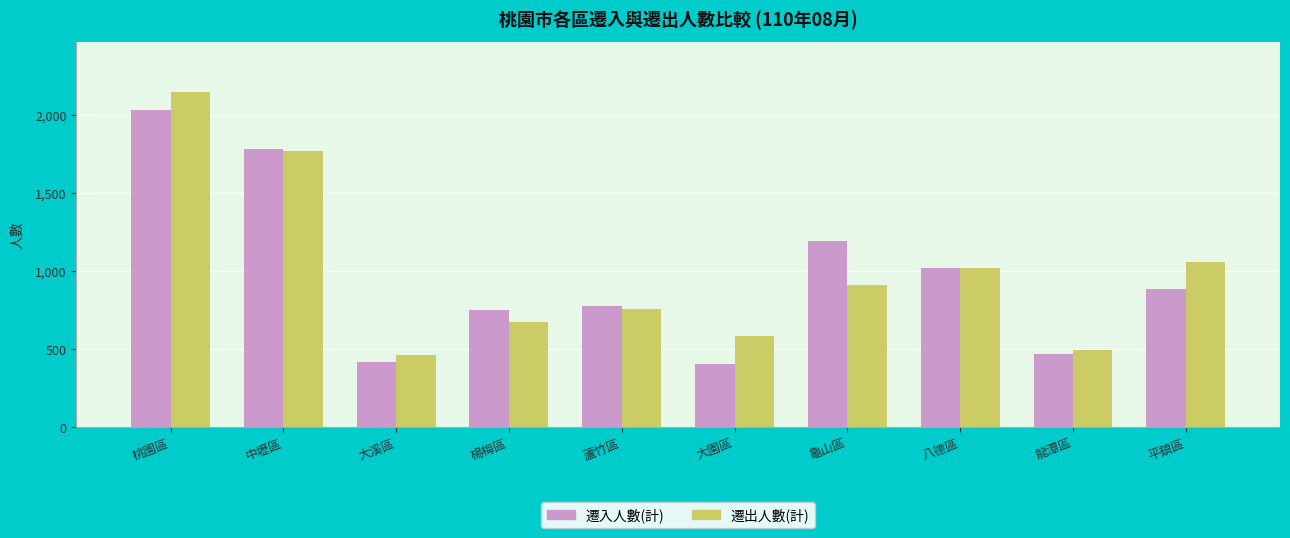

What is the sum of all 遷入人數(計) values?

9747